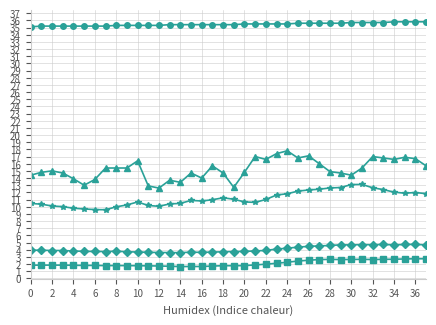

What is the greatest value displayed?

35.8